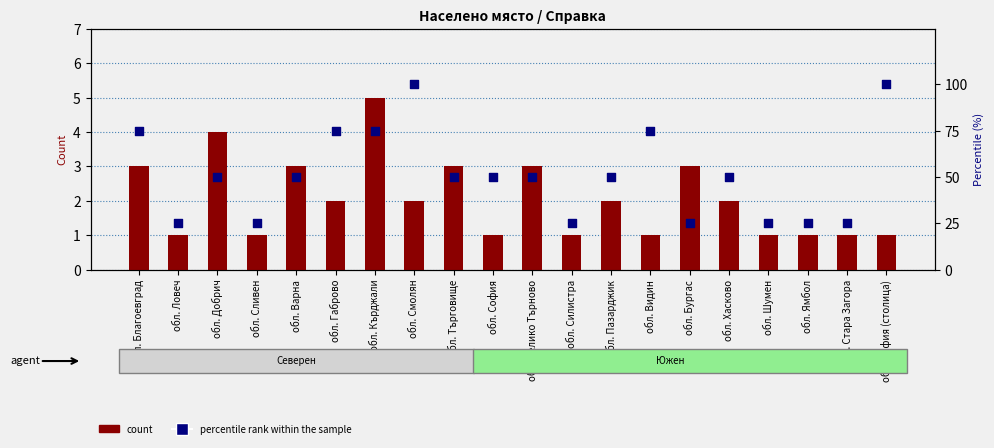

Which series reaches the maximum Y coordinate?

percentile rank within the sample